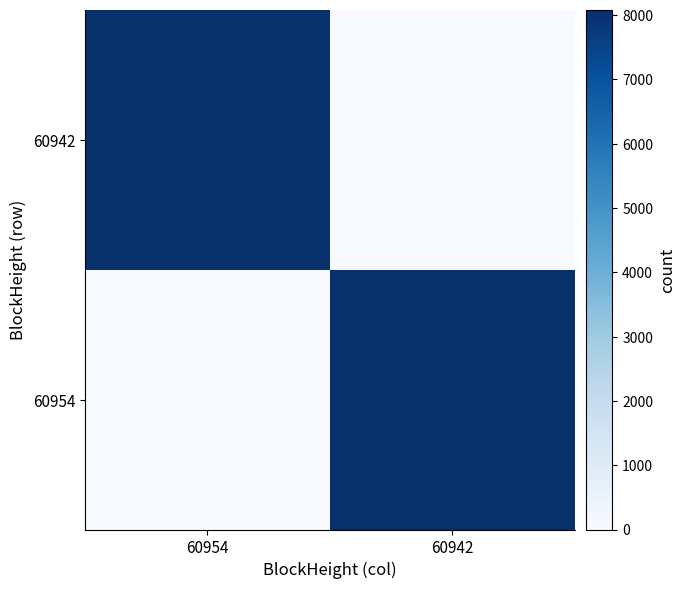

Which series has the largest range (max minus min)?

60954